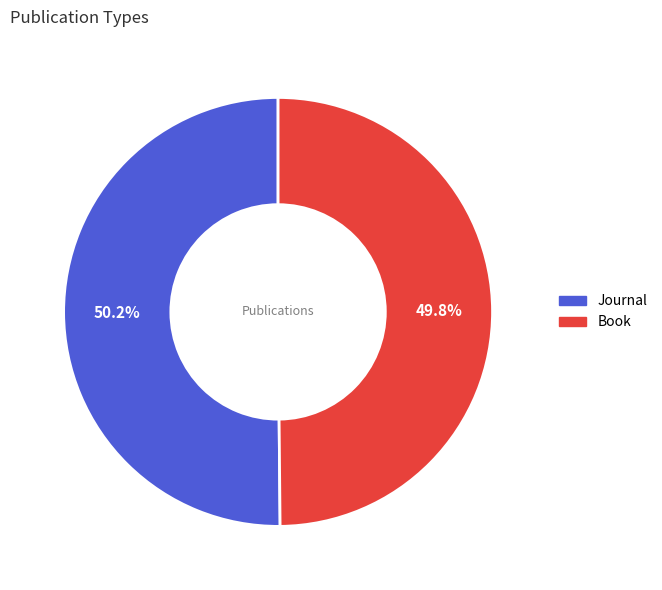

To the nearest percent, what is the average slice percentage?

50%